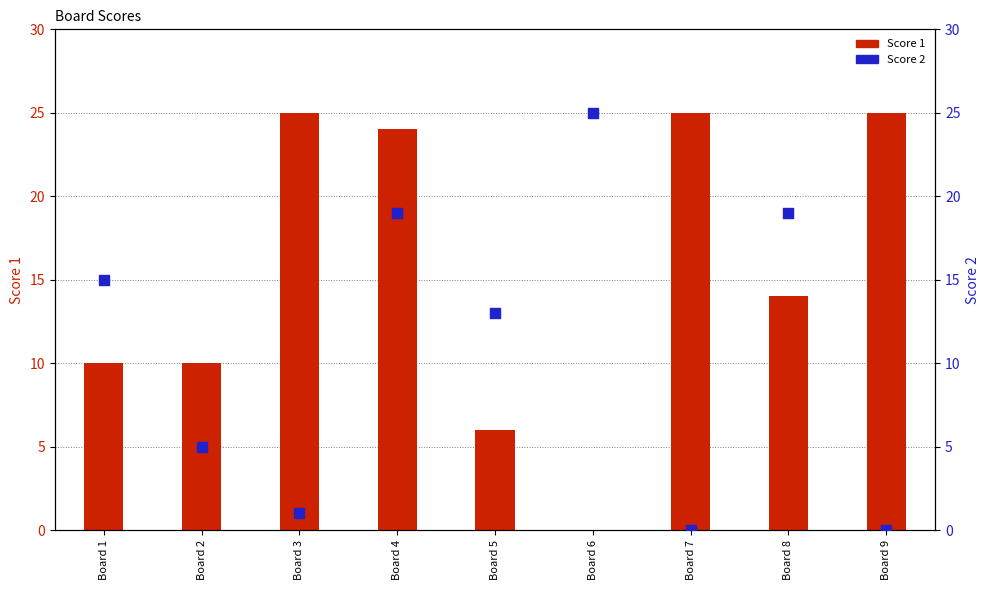

Which series has the largest total across all categories?

Score 1